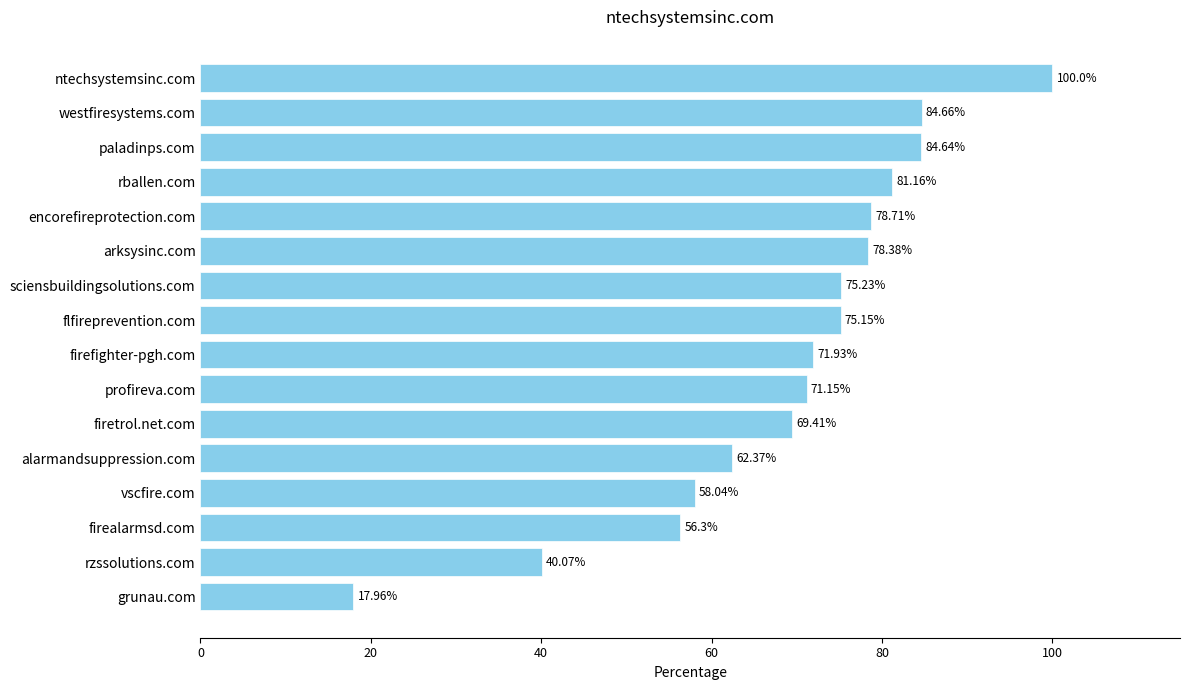

How many values are below 75?

8